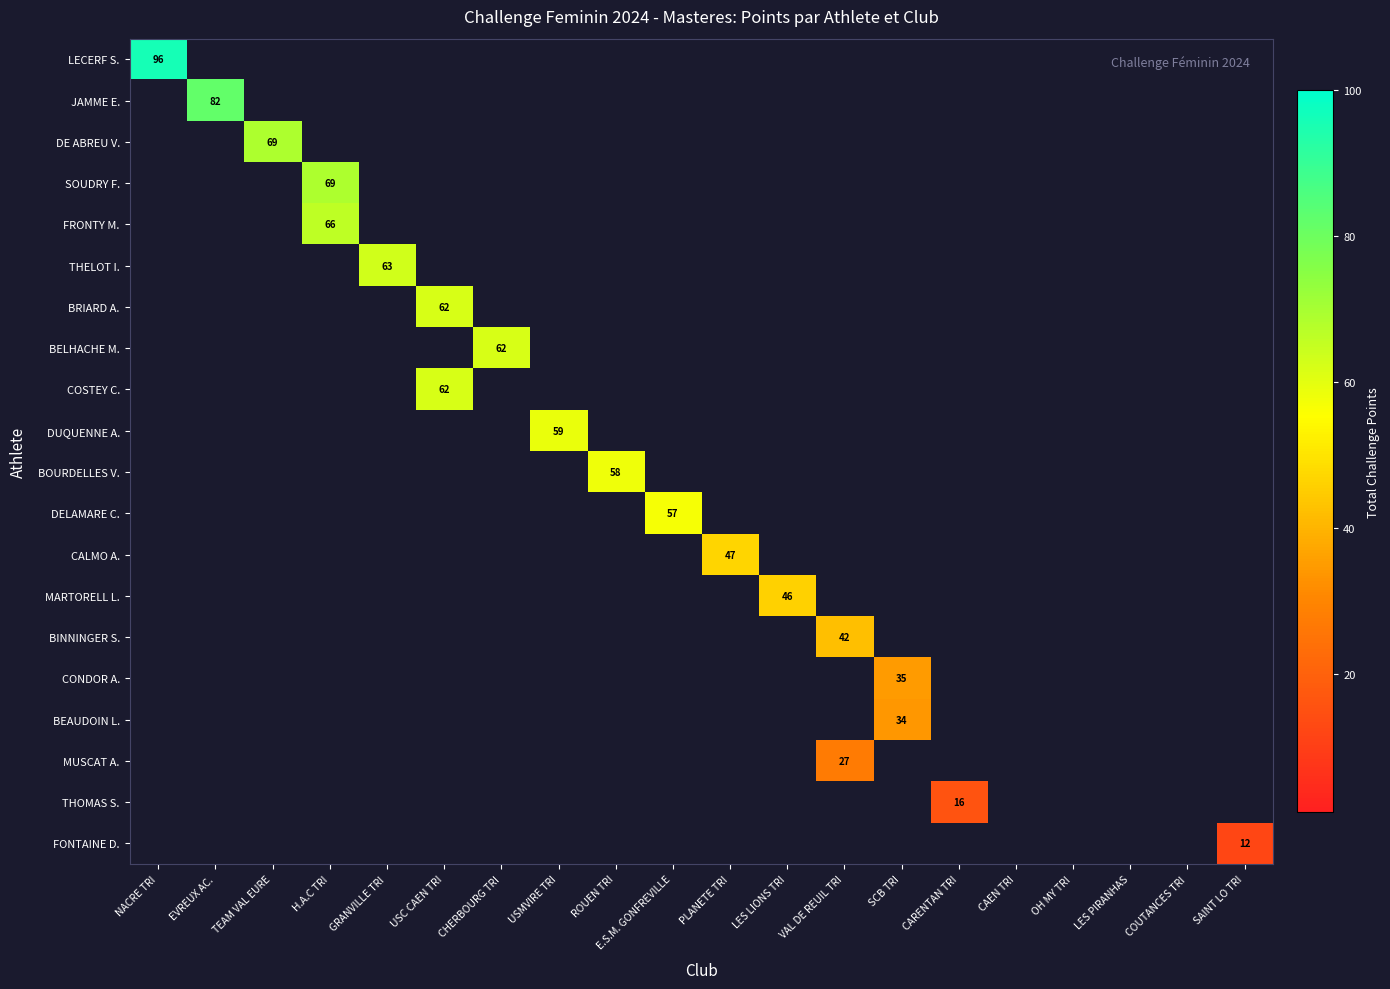

Is it true that BINNINGER S. equals 42 at VAL DE REUIL TRI?

True